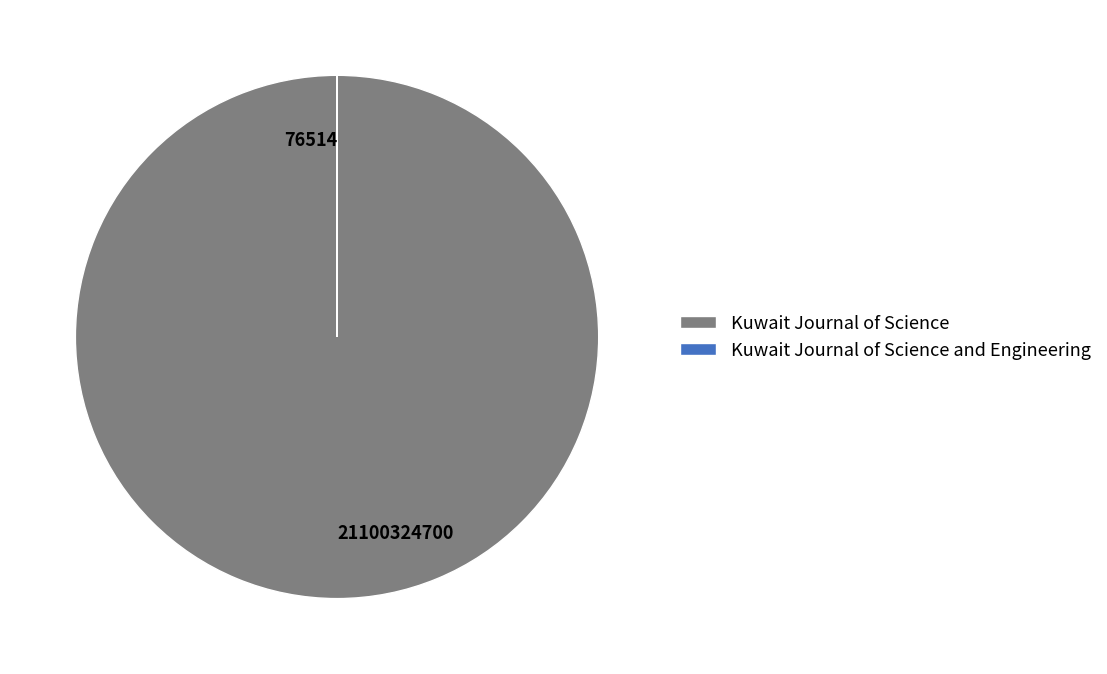

The 21100324700 slice represents 100% of the pie. True or false?

True